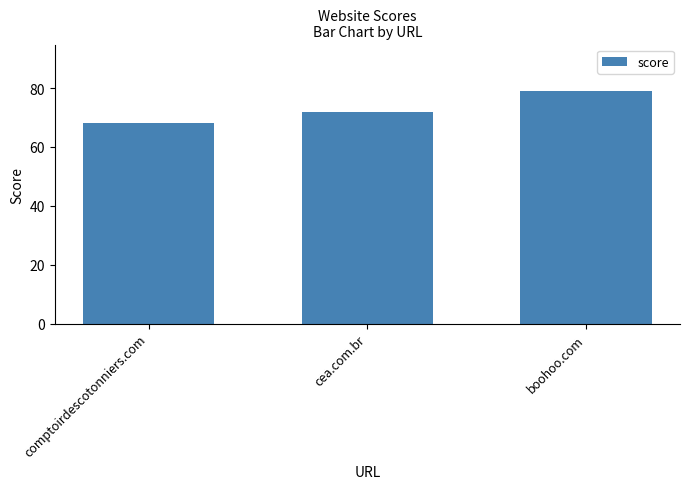

What is the difference between the second highest and minimum values?

4